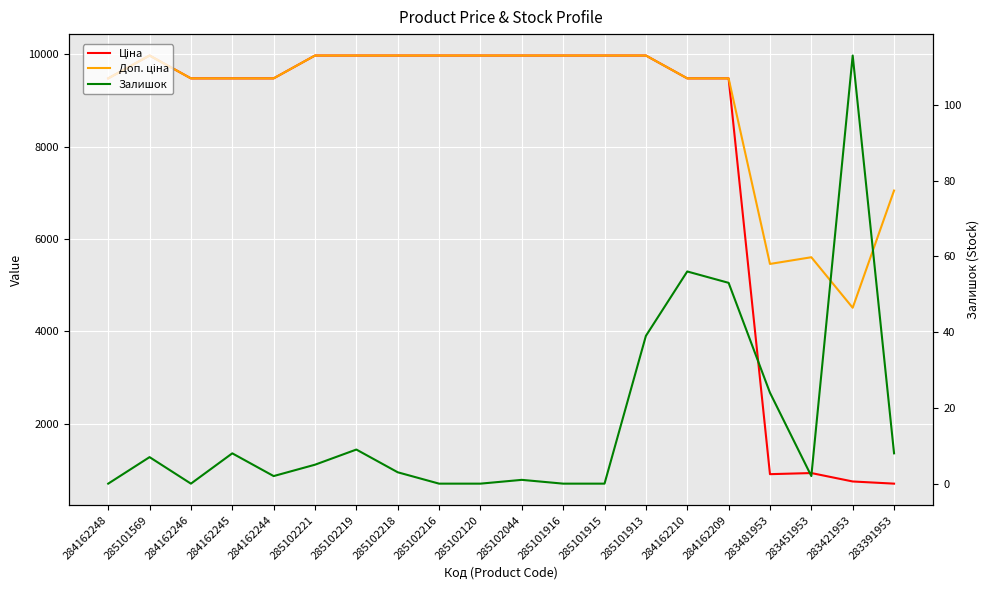

Which series has the largest range (max minus min)?

Ціна